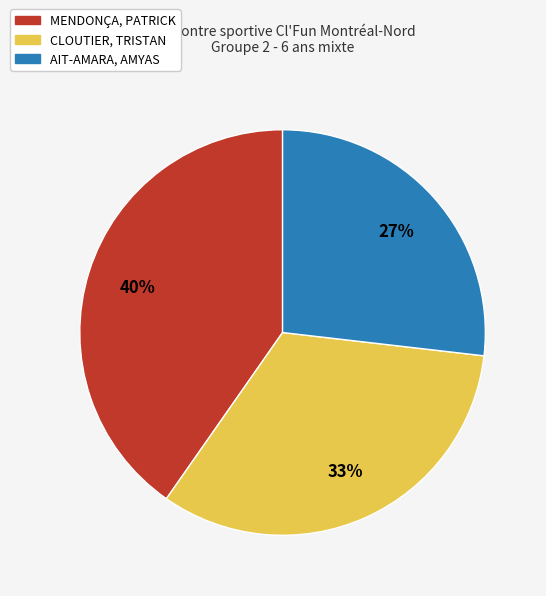

To the nearest percent, what portion does MENDONÇA, PATRICK represent?

40%